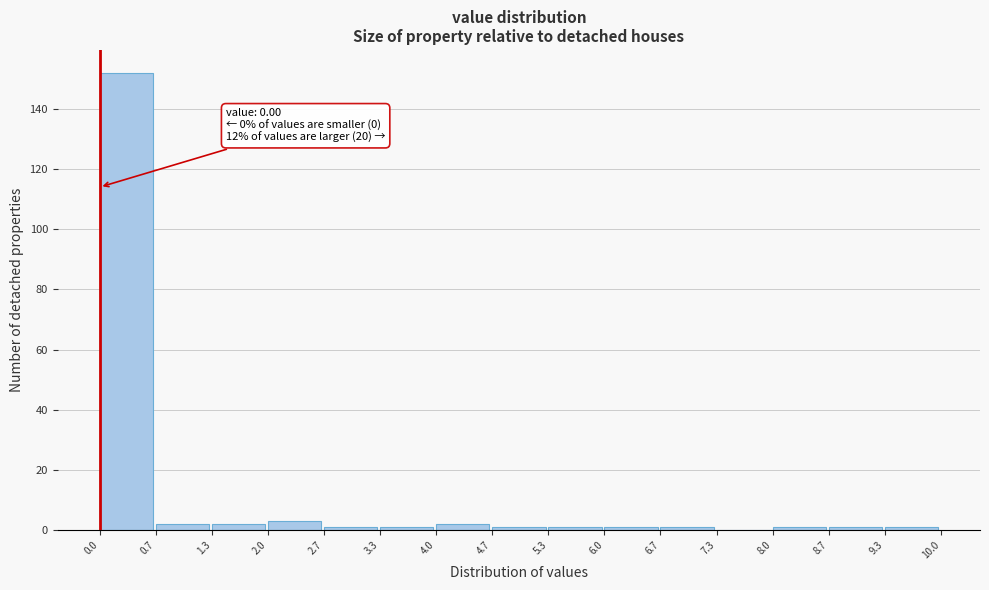

Over which range of the x-axis is the bar tallest?

0.0 to 0.7